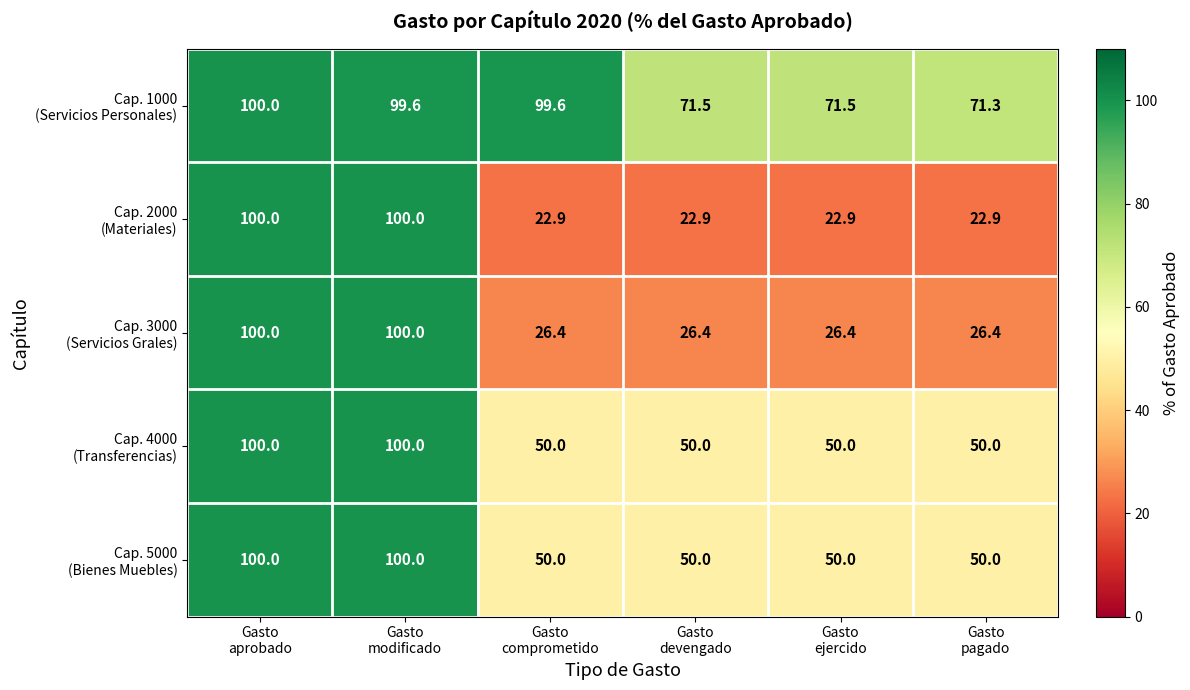

At how many categories does at least one series exceed 24?

6